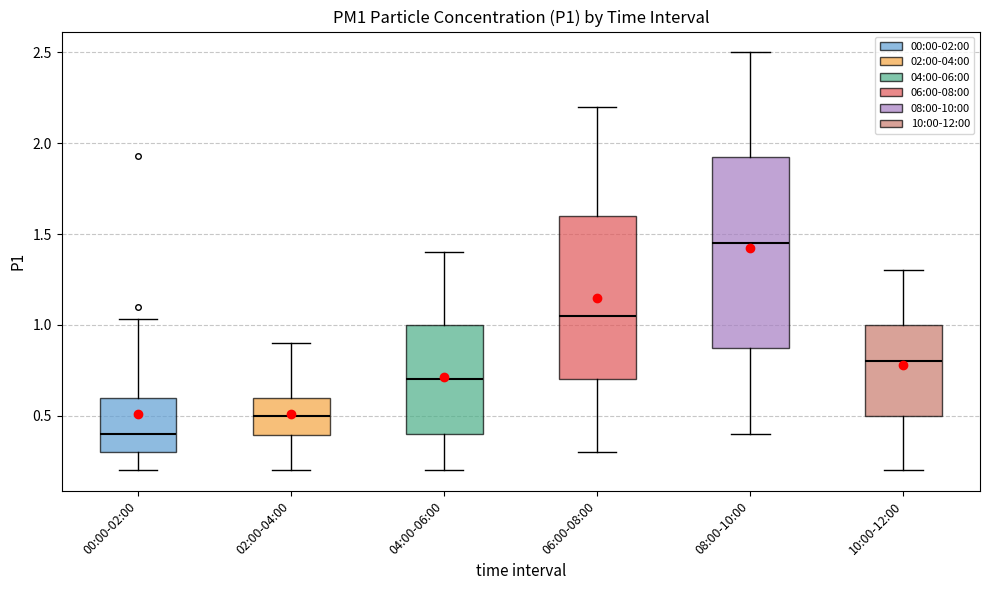

Comparing the boxes themselves (not the whiskers), which one is the tallest?

08:00-10:00